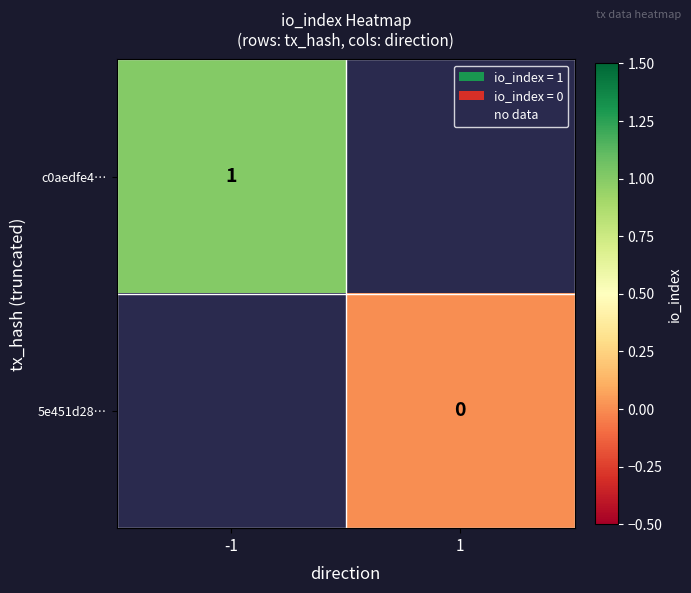

Between -1 and 1, which is larger?

1